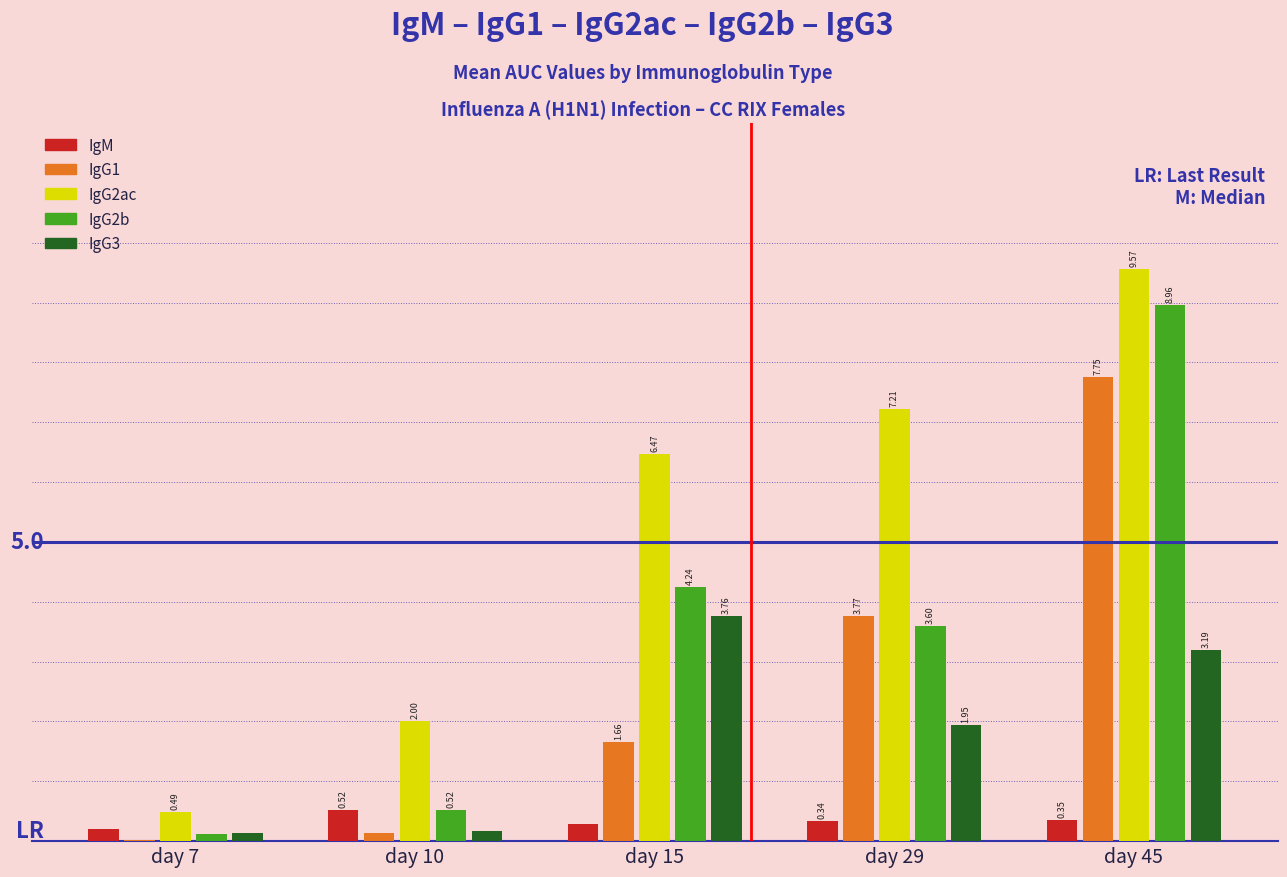

Which series changed the most between day 29 and day 45?

IgG2b